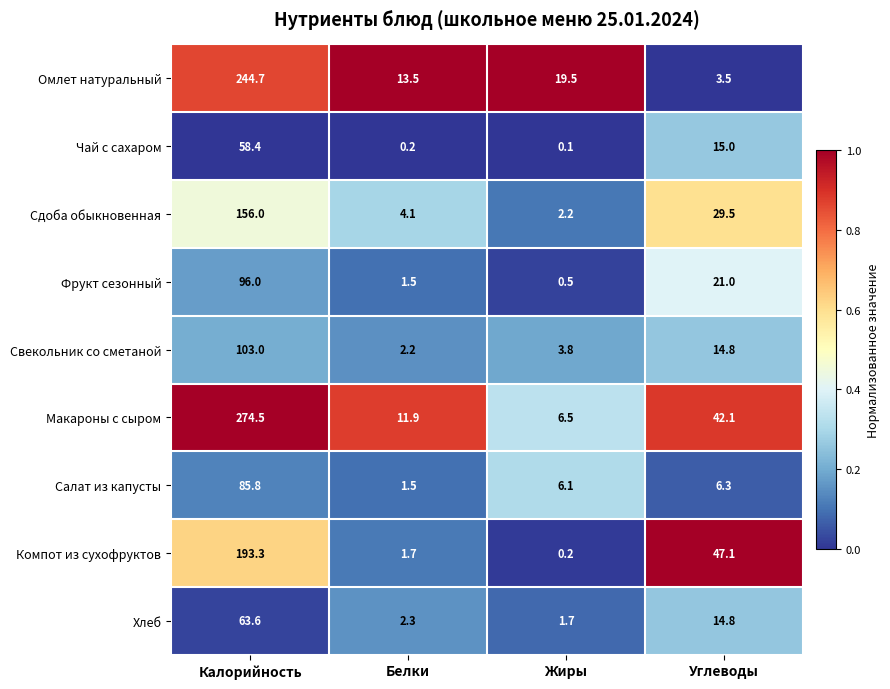

What is the difference between the second highest and minimum values in the Сдоба обыкновенная series?

27.3